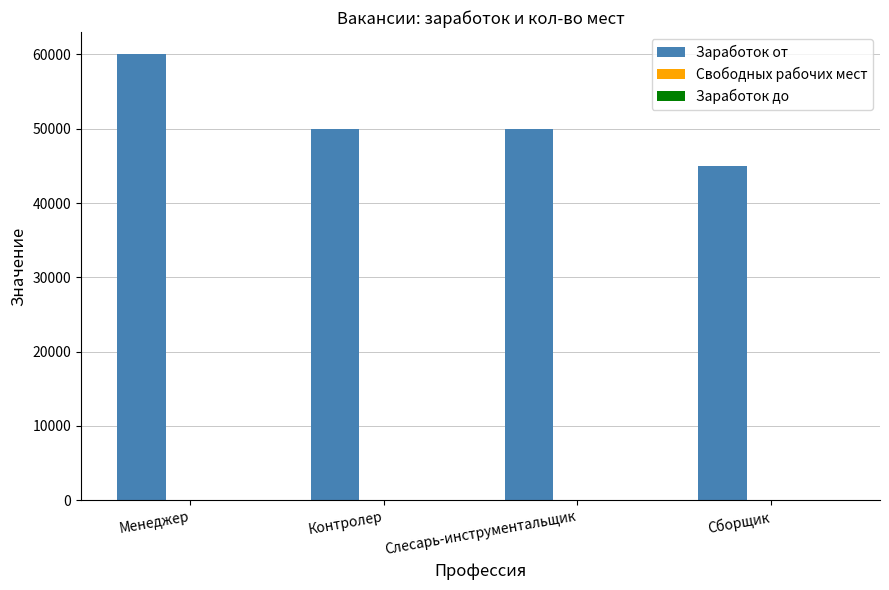

The Заработок от series shows 50000 at Контролер. True or false?

True